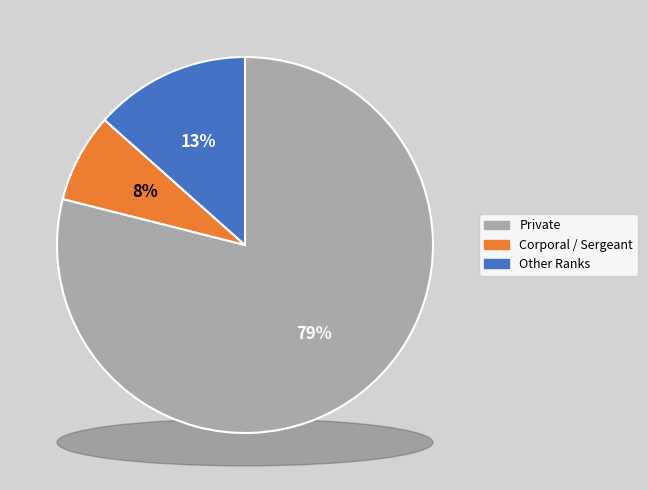

Which category accounts for the majority?

Private